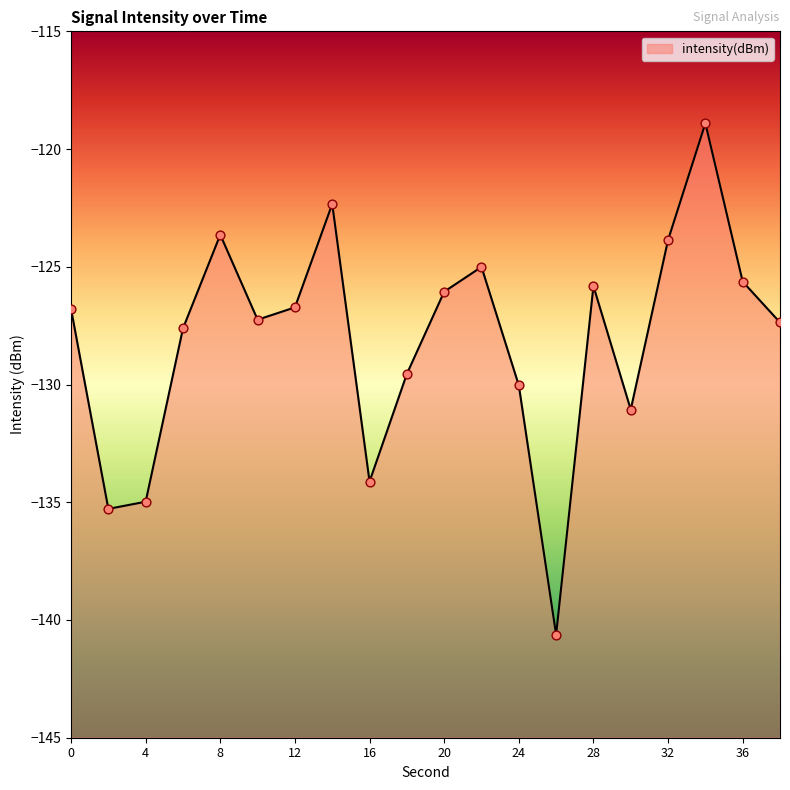

Between 36 and 34, which is larger?

34